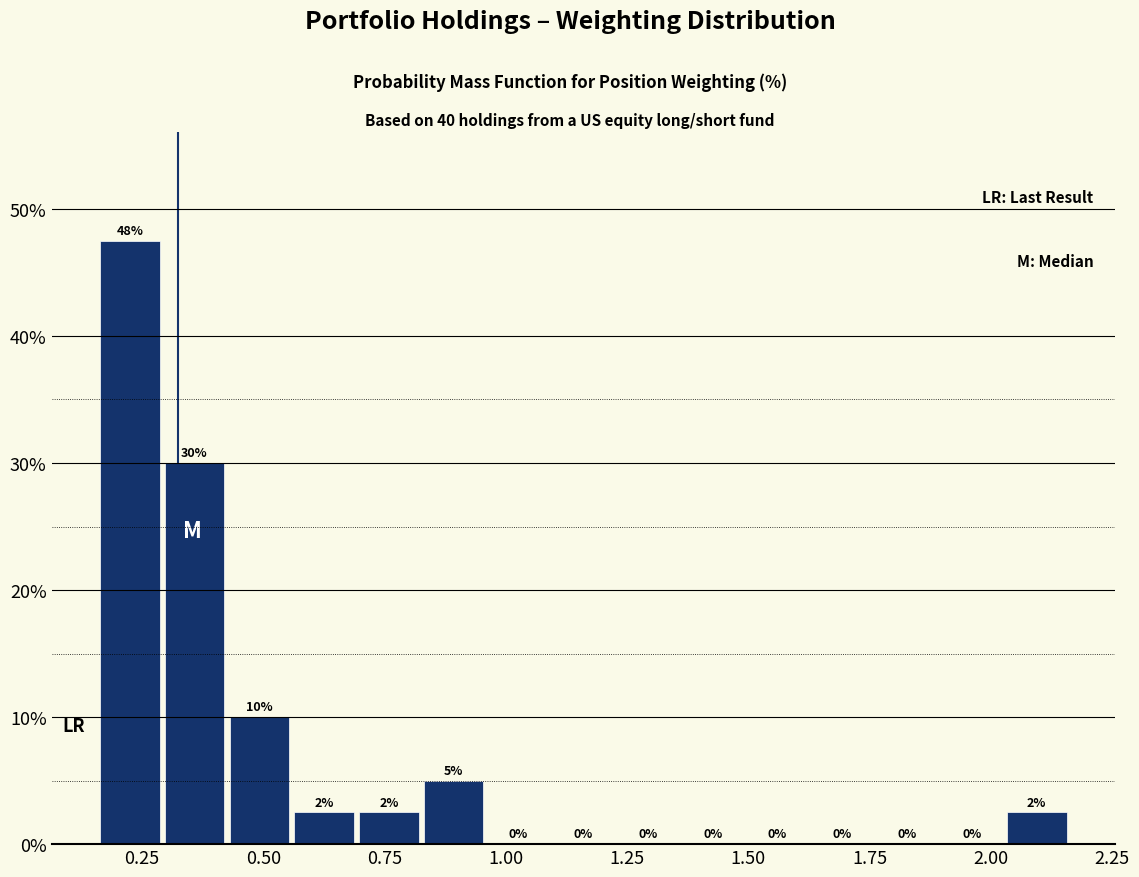

Around what value on the x-axis is the tallest bar? Give the approximate position of its centre, as read against the axis.

0.20